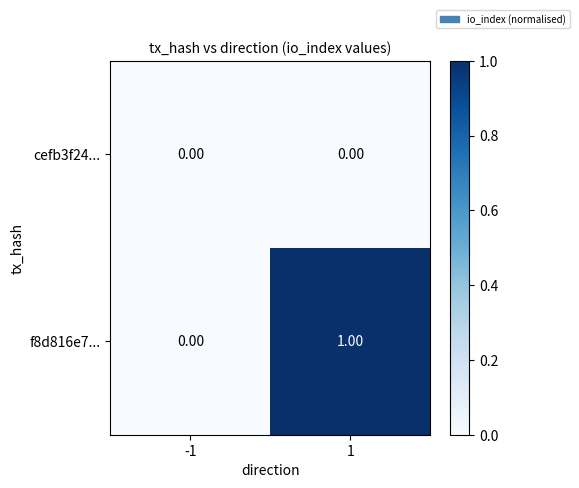

At which category does the chart reach its peak across all series?

1